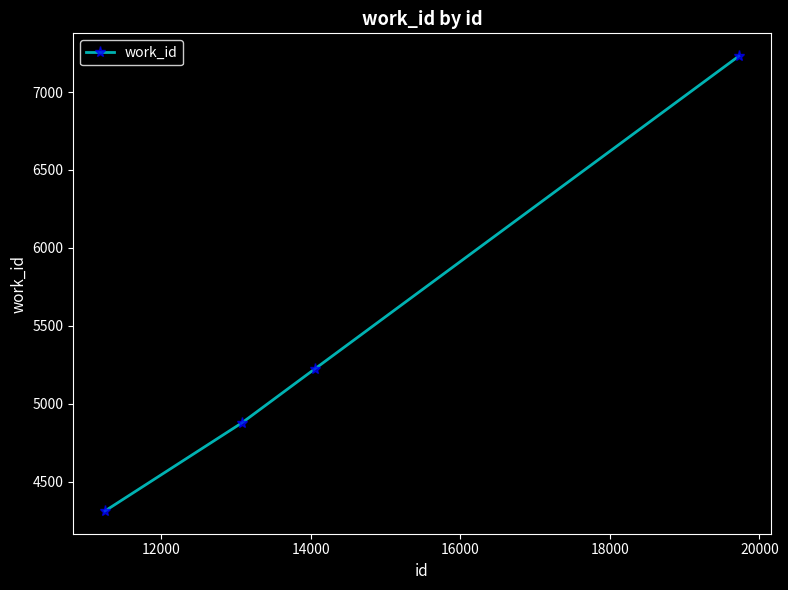

What is the value of the 4th point from the left?

7231